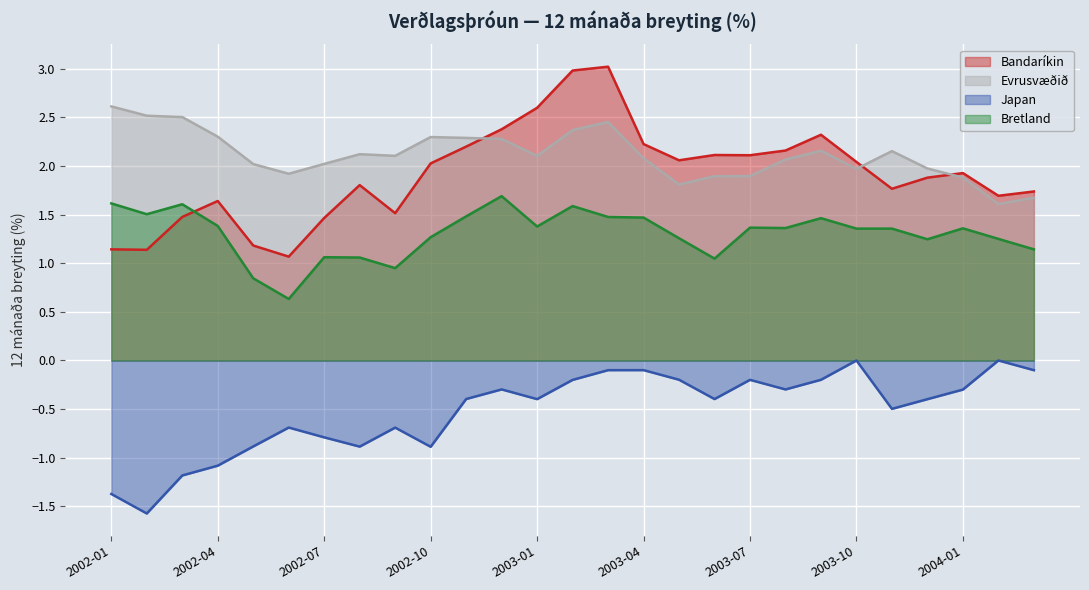

In Bretland, how many points are higher than both neighbors (excluding endpoints)?

7